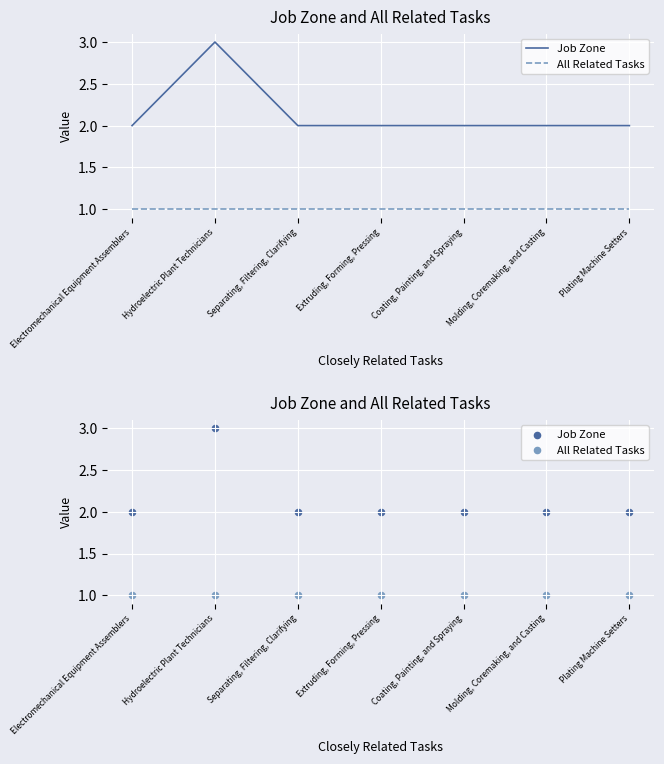

Which series has the largest Y range (max minus min)?

Job Zone